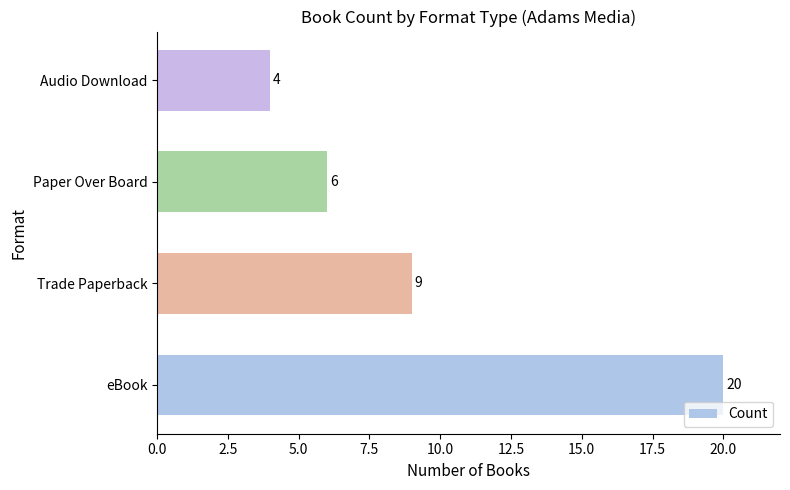

Reading top to bottom, what are all the values shown in this chart?

Audio Download=4	Paper Over Board=6	Trade Paperback=9	eBook=20